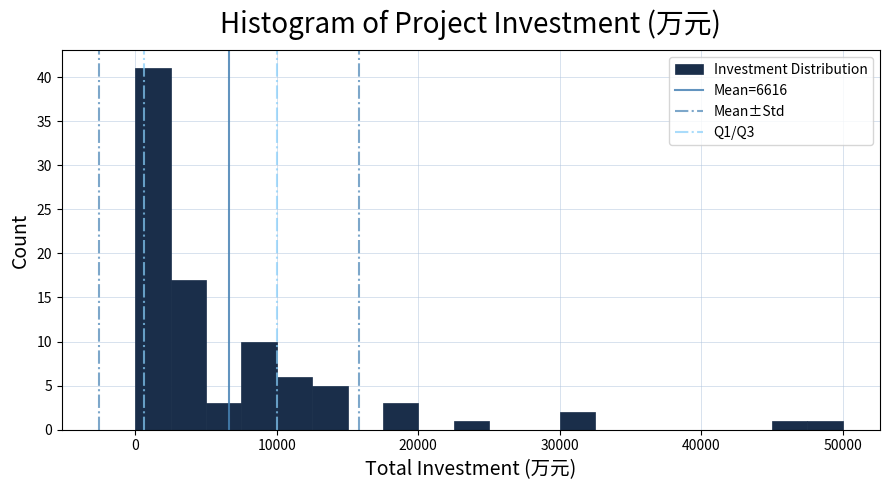

Read against the x-axis, roughly where is the centre of the tallest bar?

1000